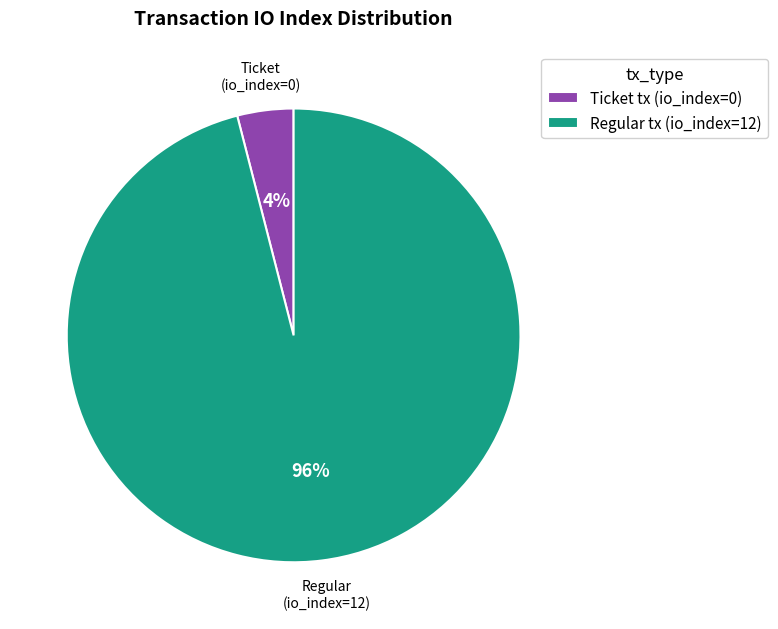

Count the number of slices in the pie.

2